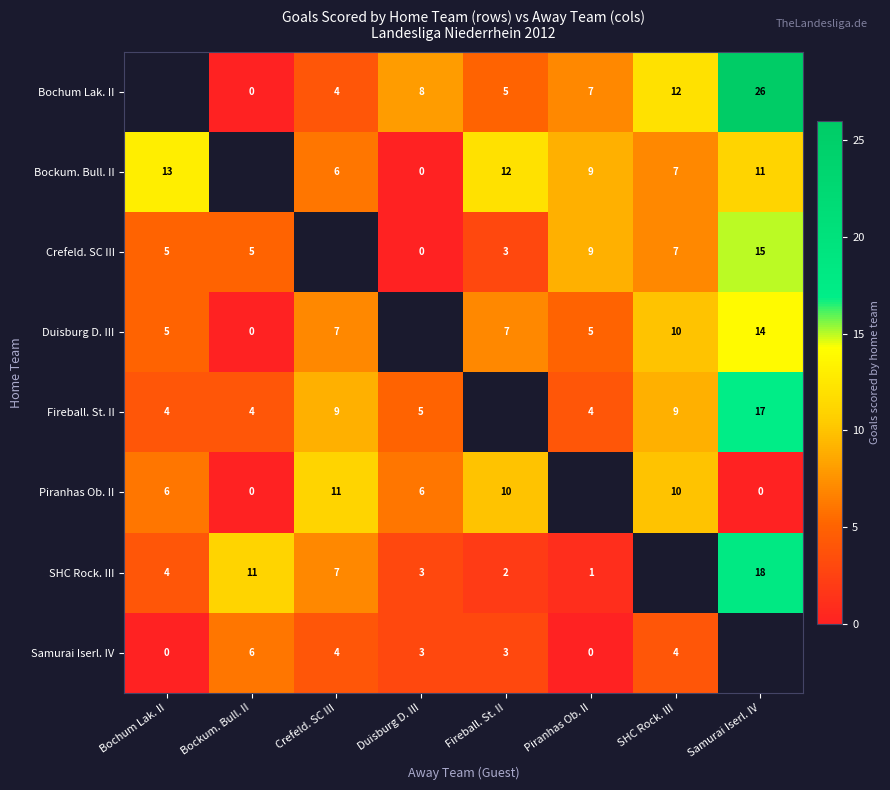

What is the difference between the Duisburg D. III values at Fireball. St. II and Bockum. Bull. II?

7